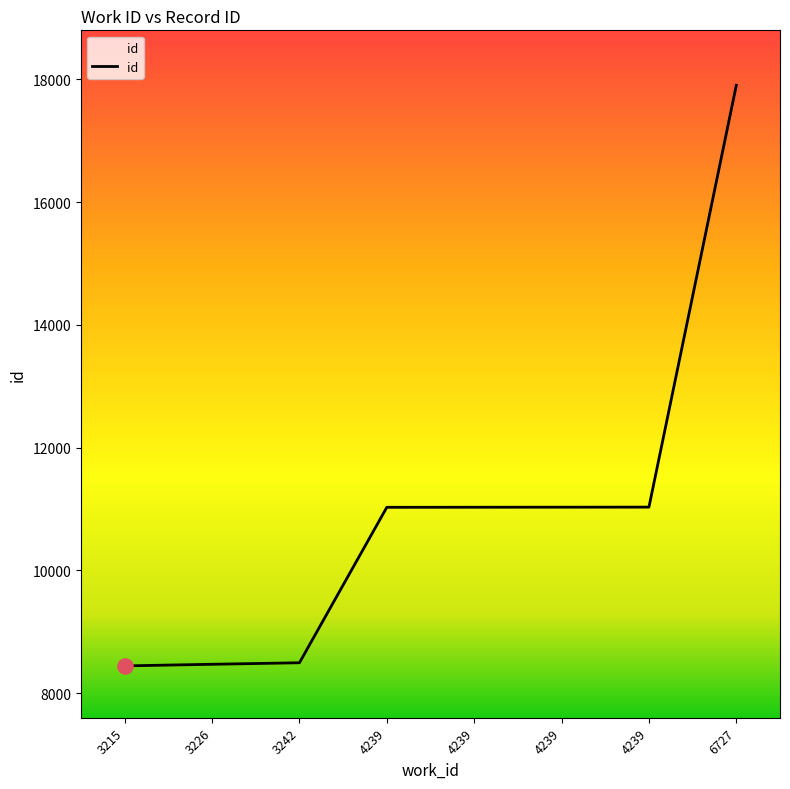

Approximately how many times larger is the value at 4239 compared to 3226?

1.3